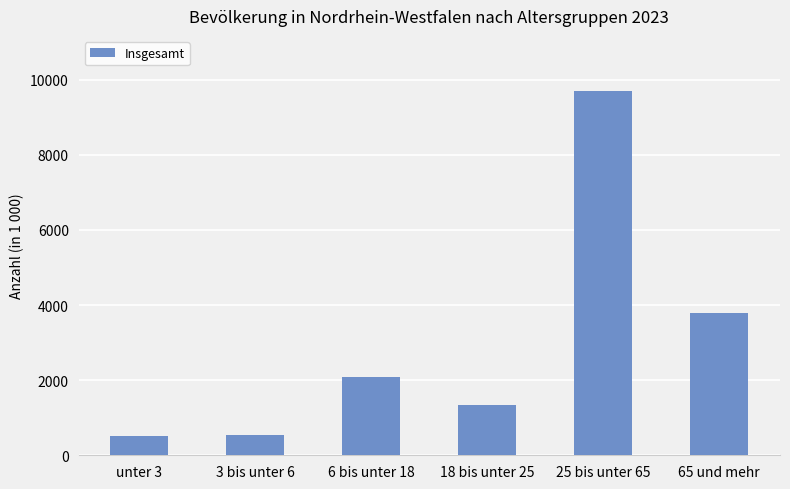

What is the difference between the maximum and minimum values?

9205